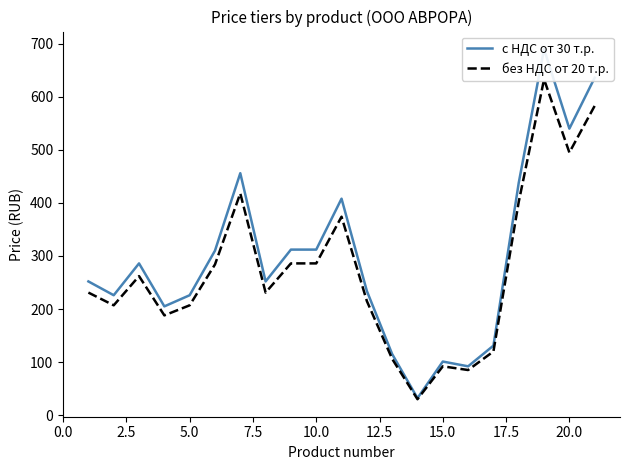

The без НДС от 20 т.р. series shows 216 at 20. True or false?

False